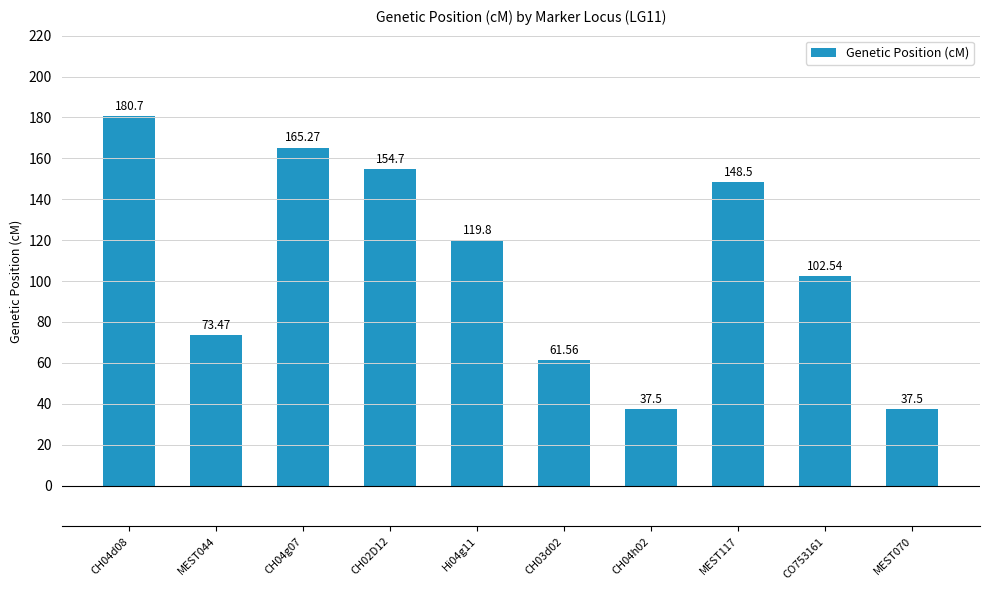

Reading left to right, transcribe all the data shown in this chart.

CH04d08=180.7	MEST044=73.5	CH04g07=165.3	CH02D12=154.7	Hi04g11=119.8	CH03d02=61.6	CH04h02=37.5	MEST117=148.5	CO753161=102.5	MEST070=37.5